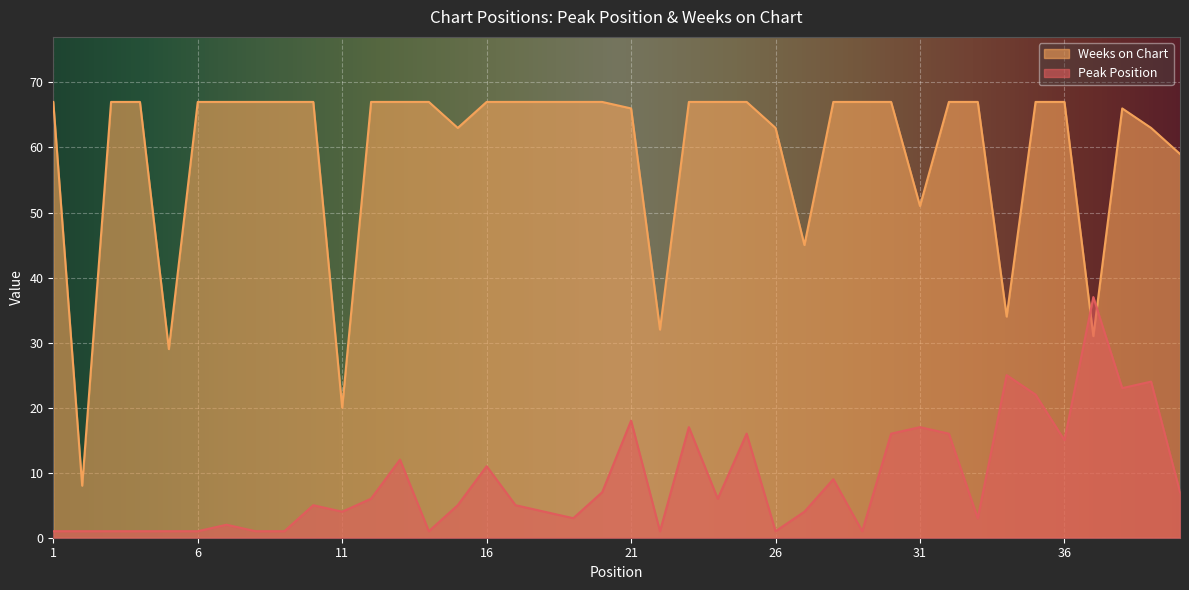

Rank the series by their average value, from highest to lowest.

Weeks on Chart, Peak Position